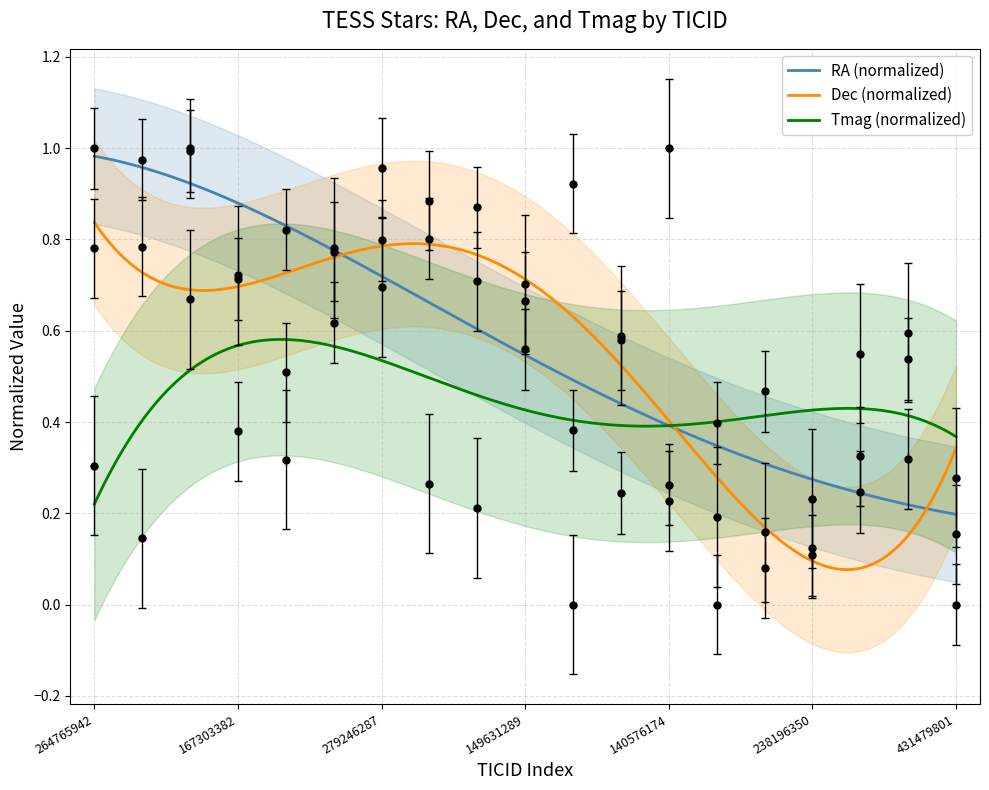

Is this an area chart (filled region under the line)?

No